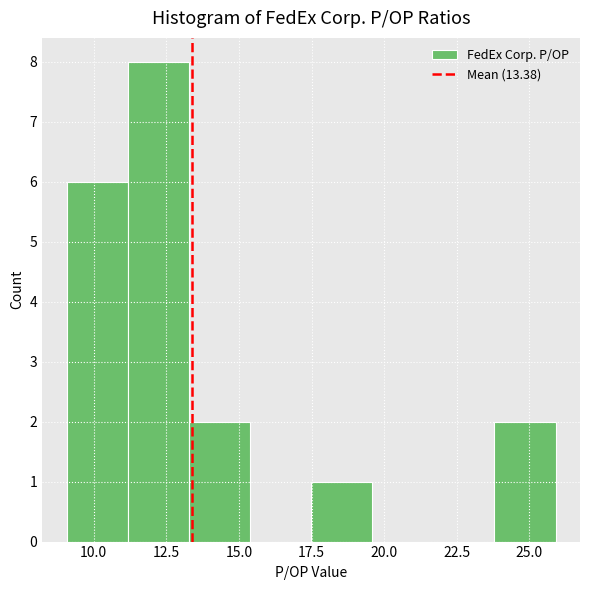

What is the height of the bar covering 24.0 to 26.0 on the x-axis? Neither the bar edges nor the heights are printed on the chart, so give them approximately, as read against the axes.

2